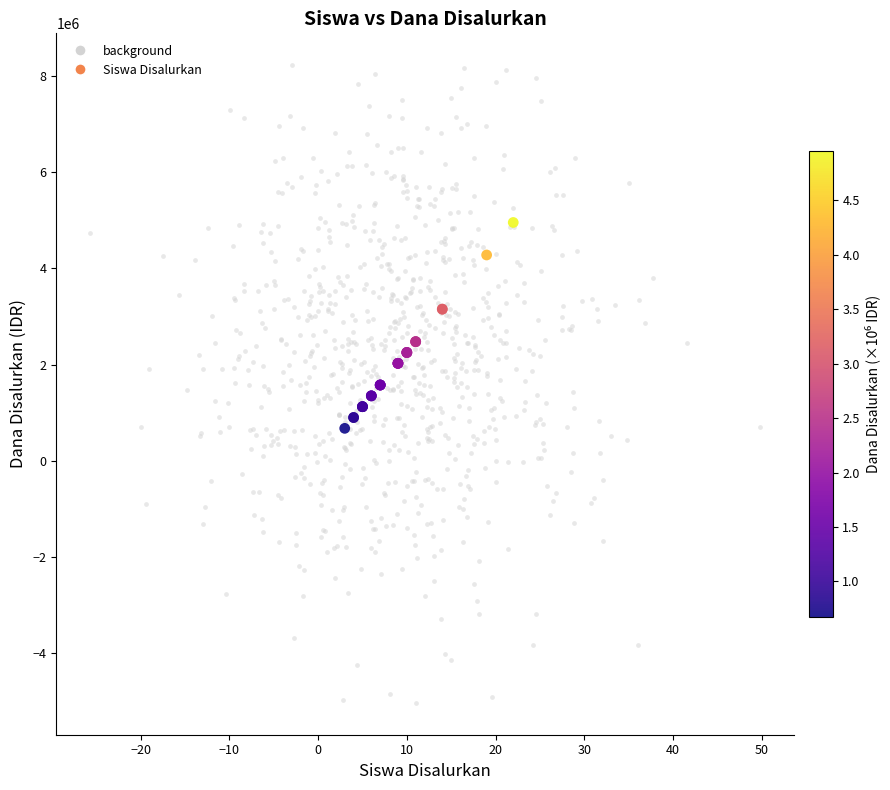

Which series has the largest Y range (max minus min)?

background